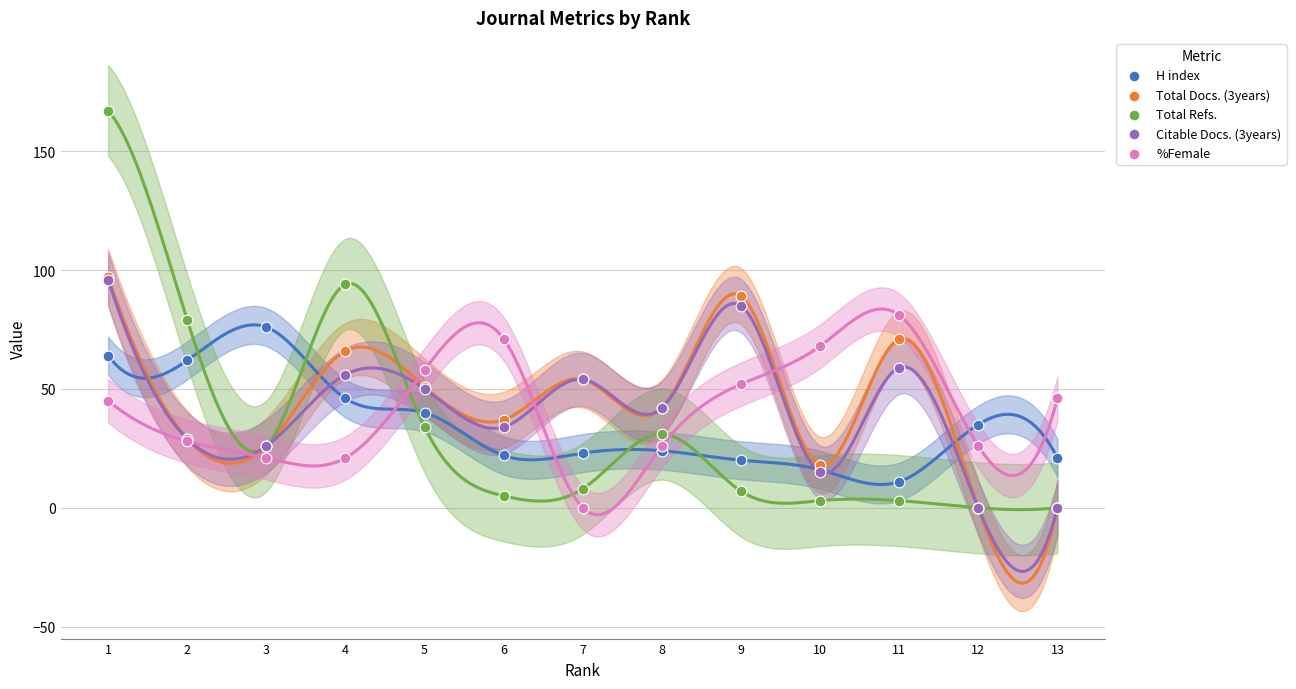

What are all the series names shown in the legend?

H index, Total Docs. (3years), Total Refs., Citable Docs. (3years), %Female